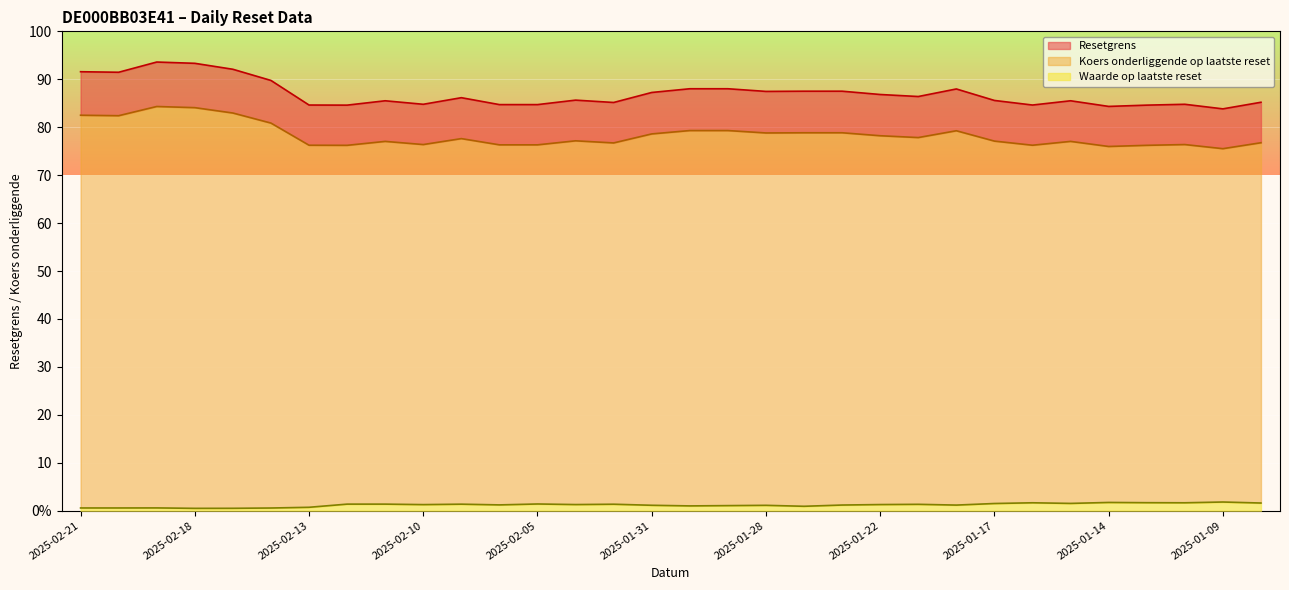

What is the sum of all Koers onderliggende op laatste reset values?

2507.4